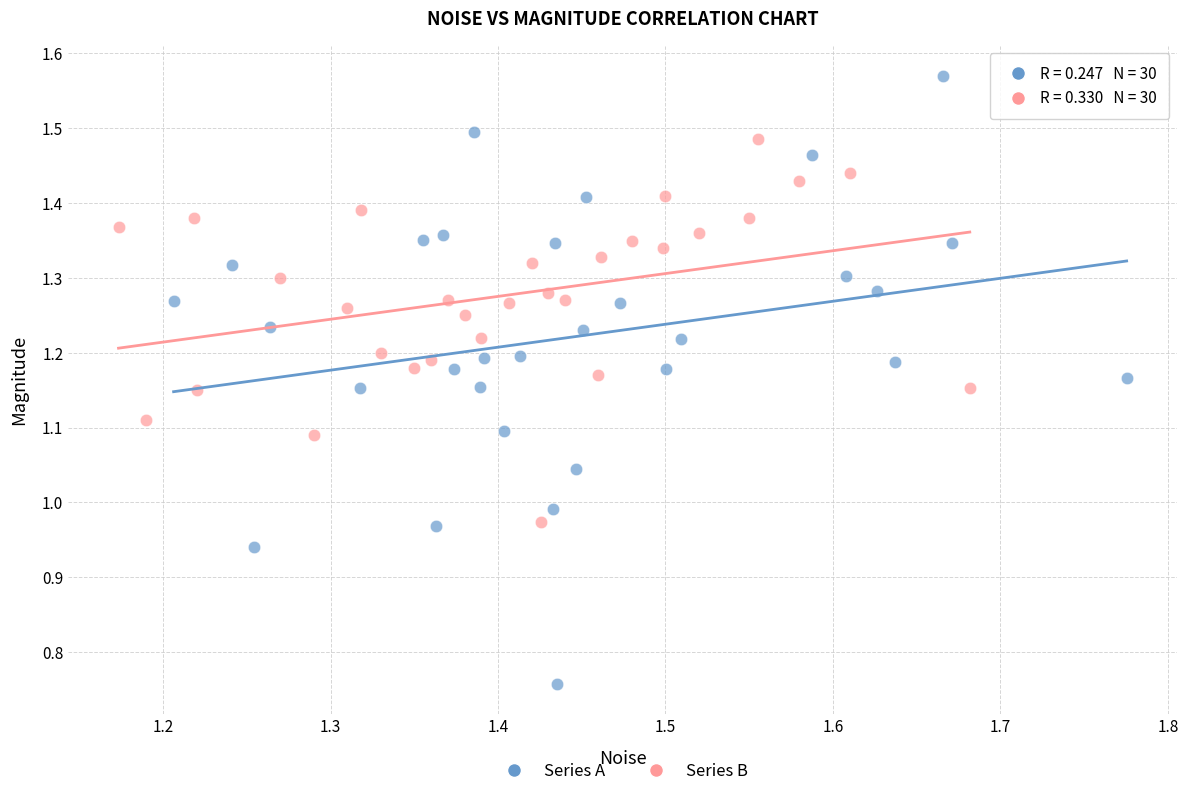

Which series reaches the minimum Y coordinate?

Series A